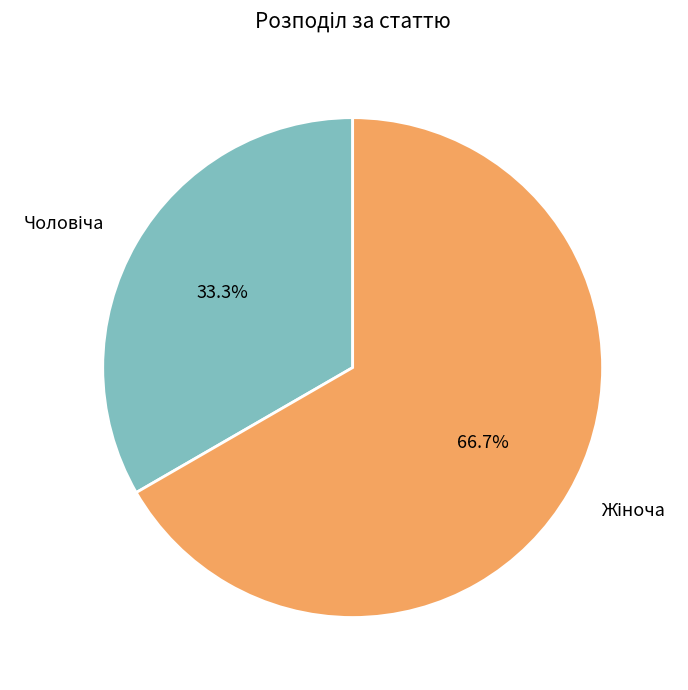

How many segments does this pie chart have?

2